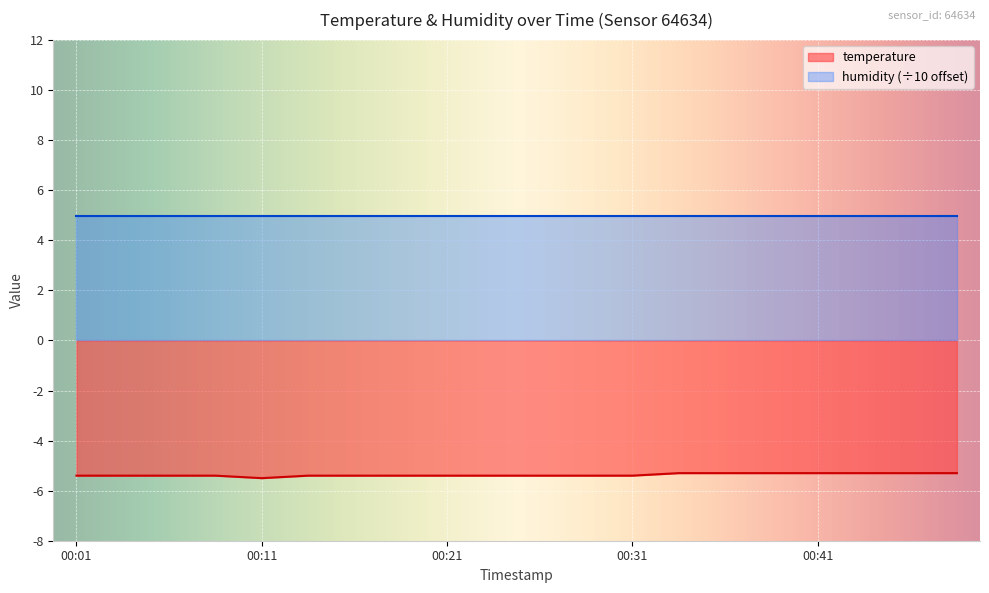

The chart shows a value of -1.4 at 00:28. True or false?

False